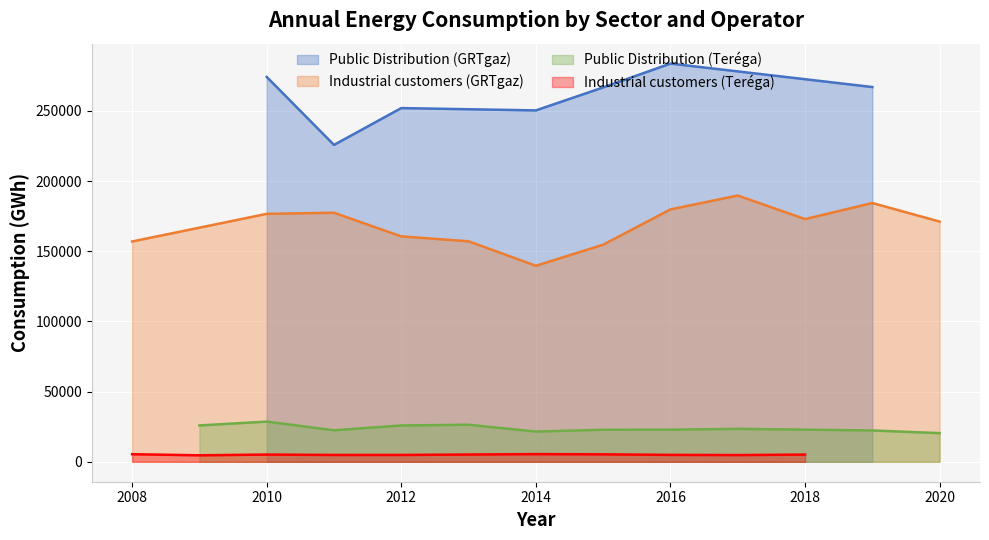

What is the maximum value for Public Distribution (Teréga)?

28640.3